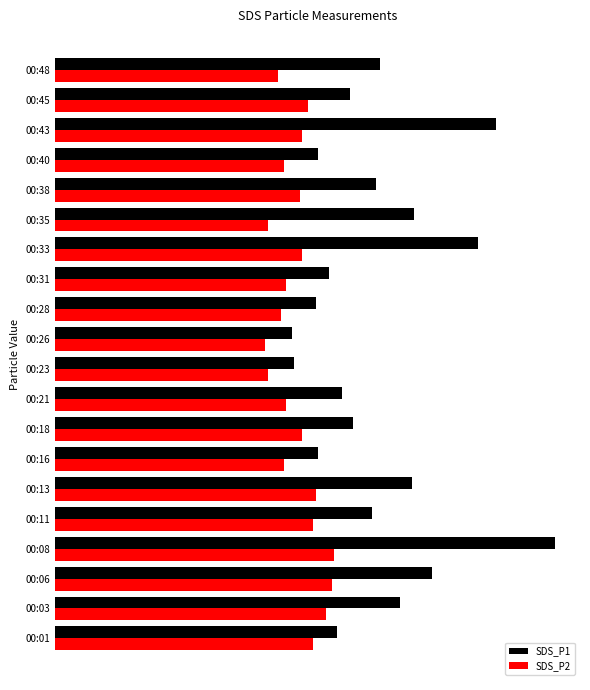

What is the value of the SDS_P1 bar at the 16th from the left?

4.0